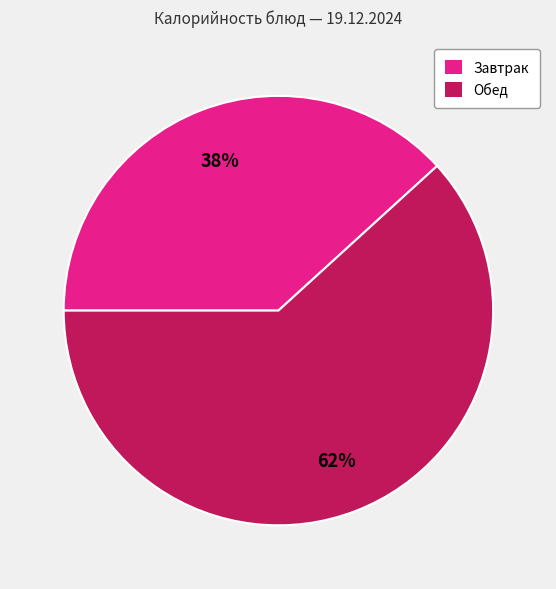

Is there a majority slice in this chart?

Yes